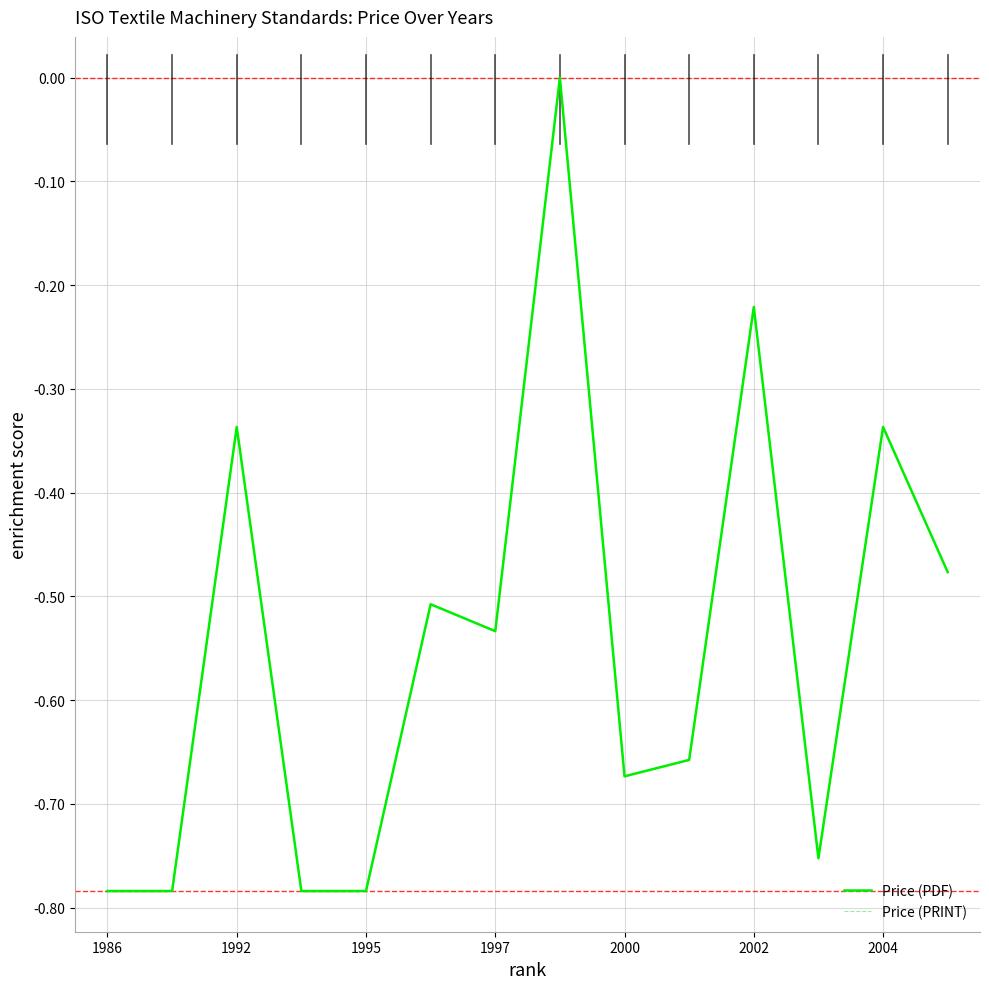

How many lines are shown in the chart?

2